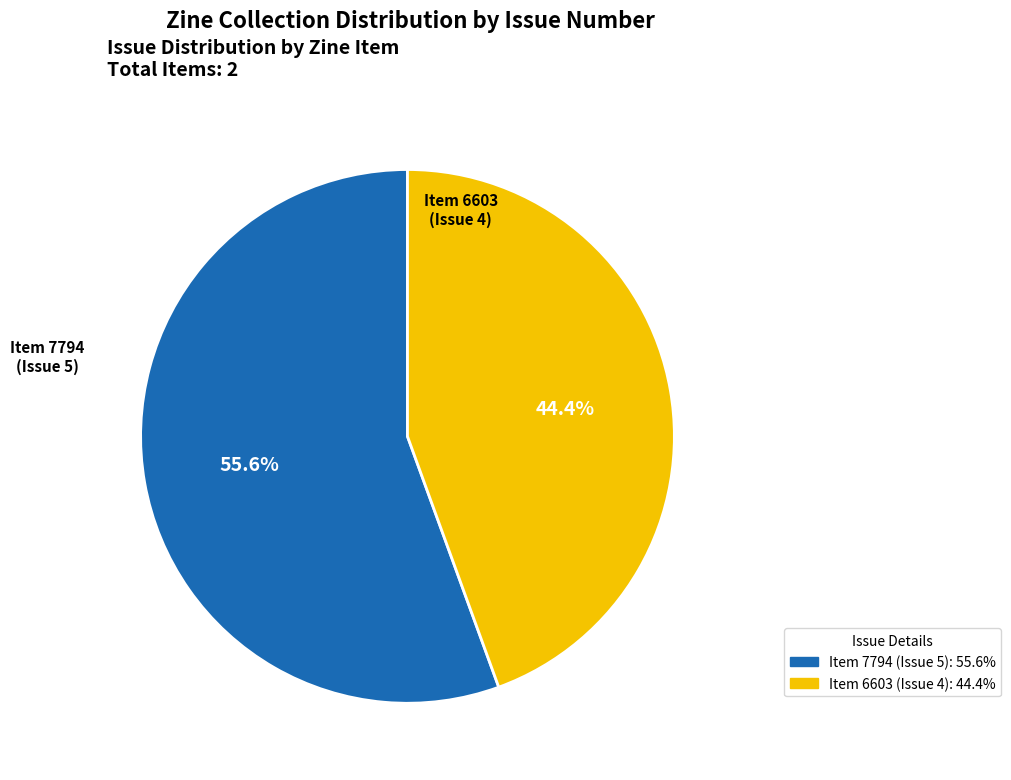

Is there any slice that represents more than half of the pie?

Yes